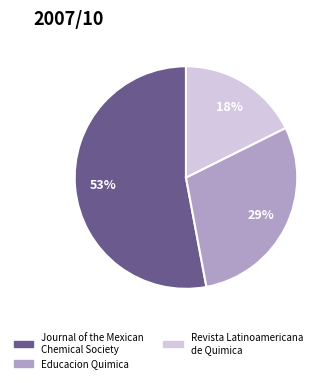

Combined, do Journal of the Mexican Chemical Society and Educacion Quimica account for over 50%?

Yes